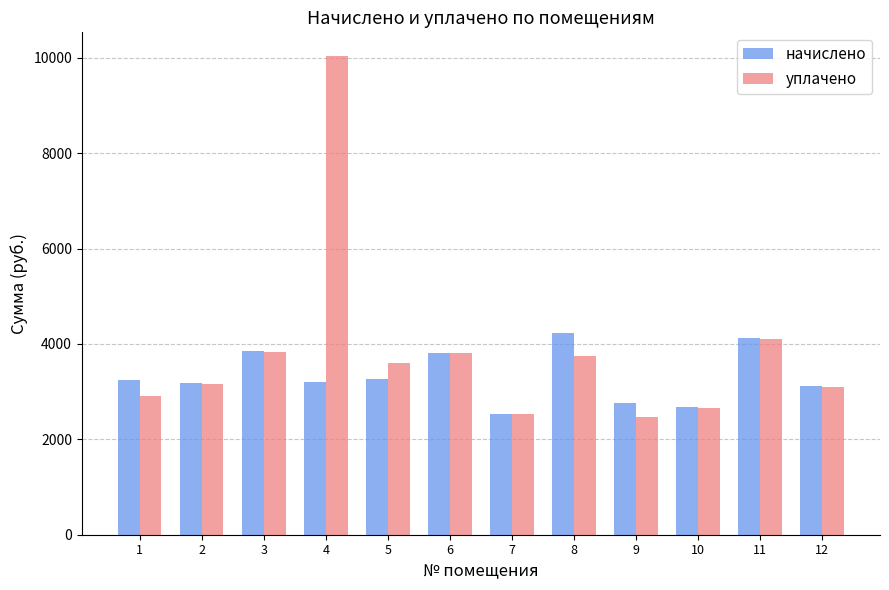

At which label is уплачено closest to 6253?

11